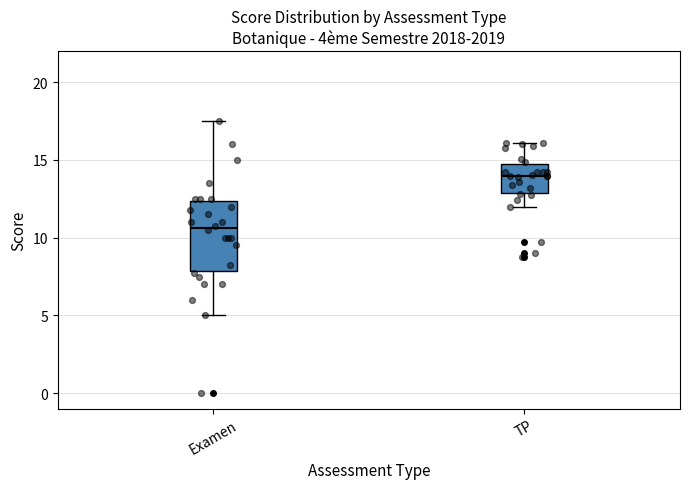

Which box has the highest median line?

TP